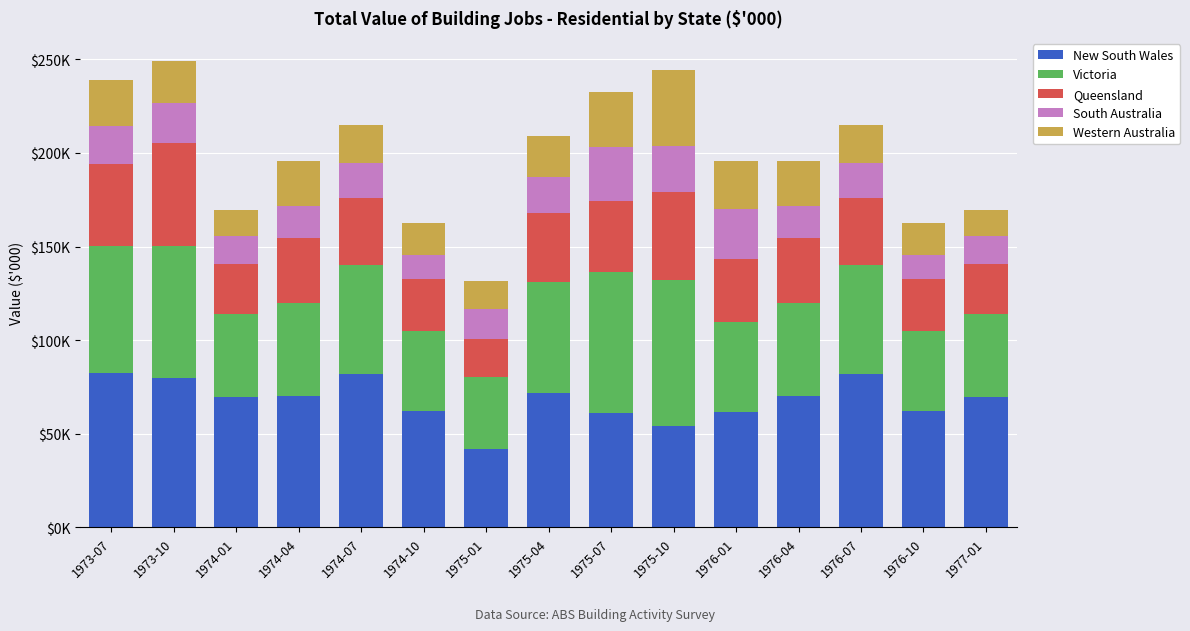

What is the label of the 4th bar from the right?

1976-04